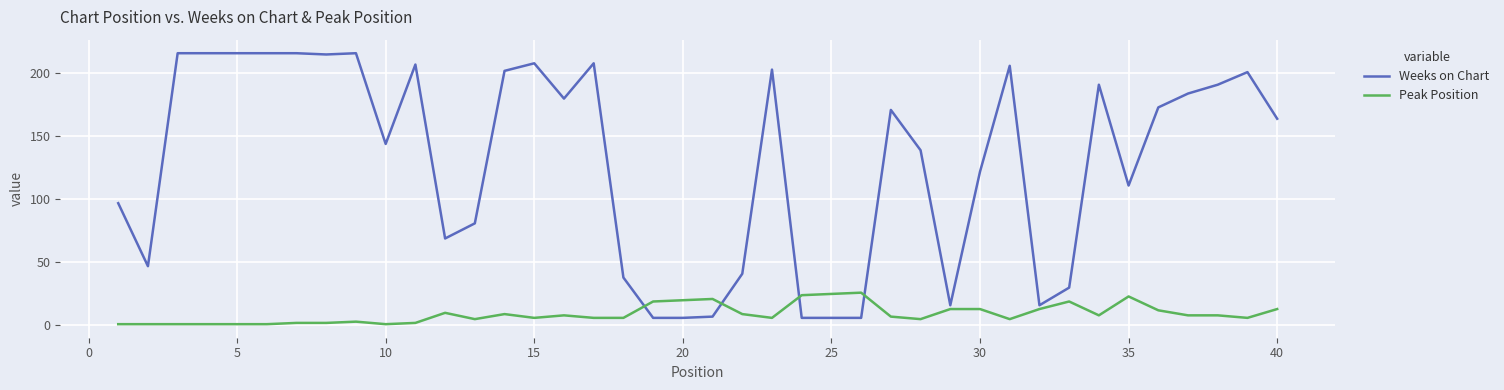

Rank the series by their average value, from lowest to highest.

Peak Position, Weeks on Chart